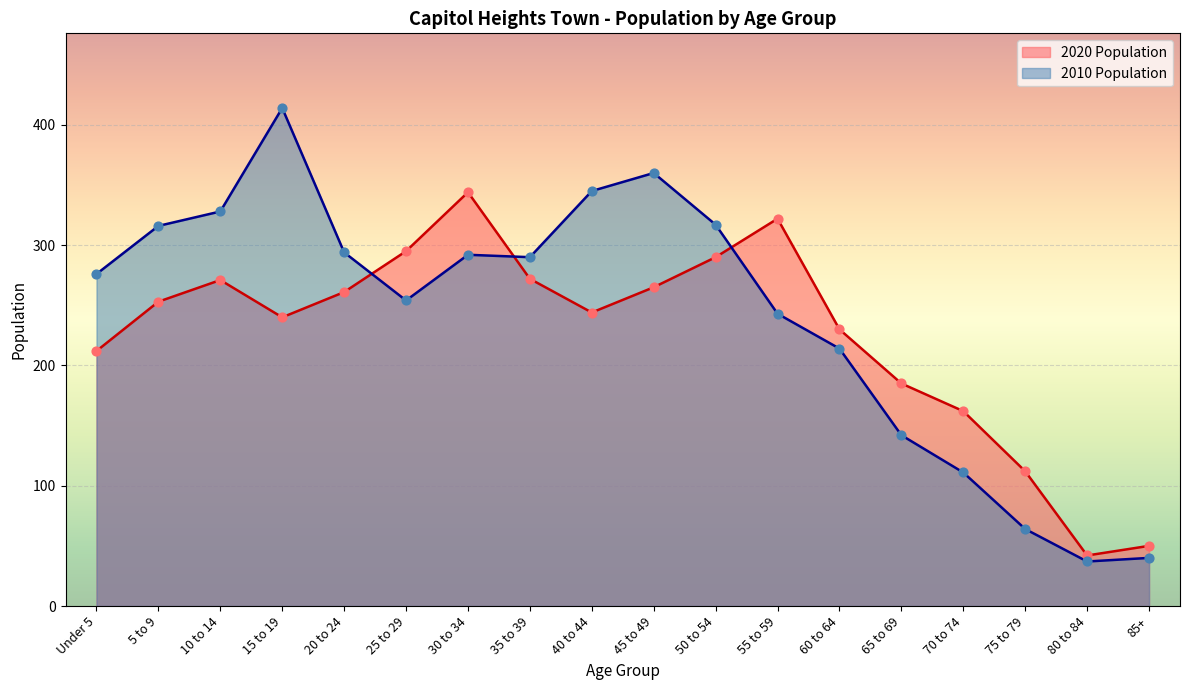

Which series contains the lowest Y value?

2010 Population